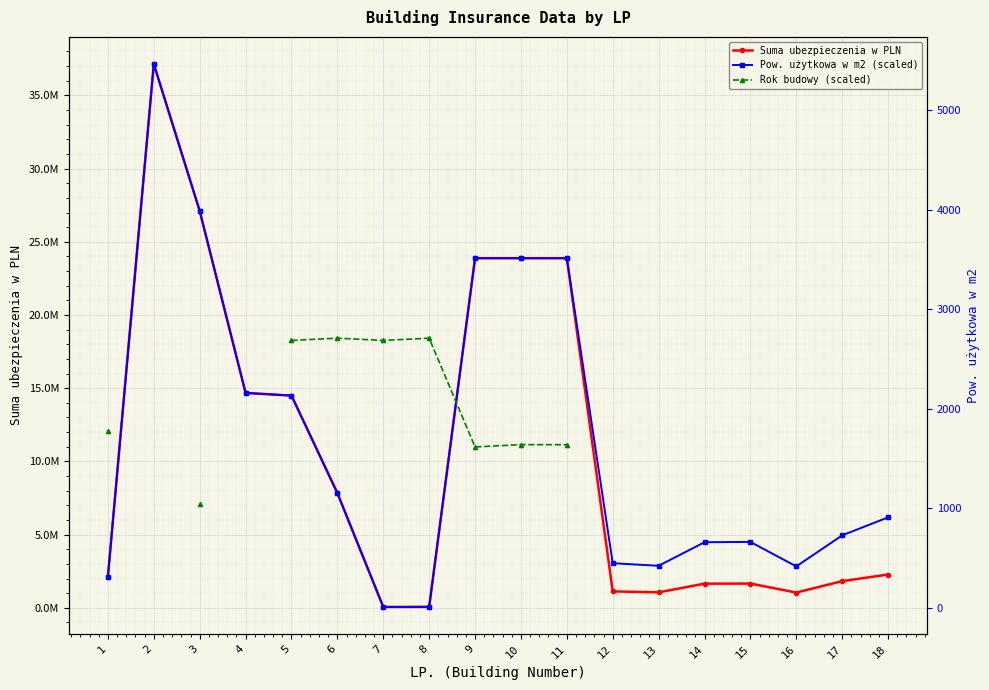

The value of Rok budowy (scaled) at 8 is 18415703.7. True or false?

True